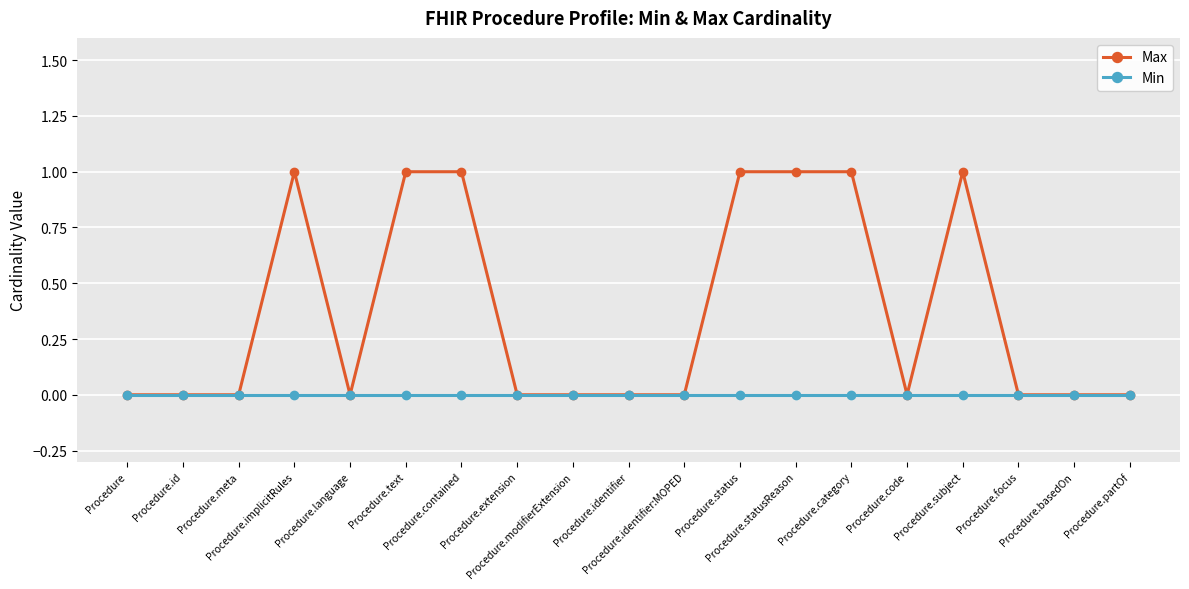

Which series has the largest range (max minus min)?

Max